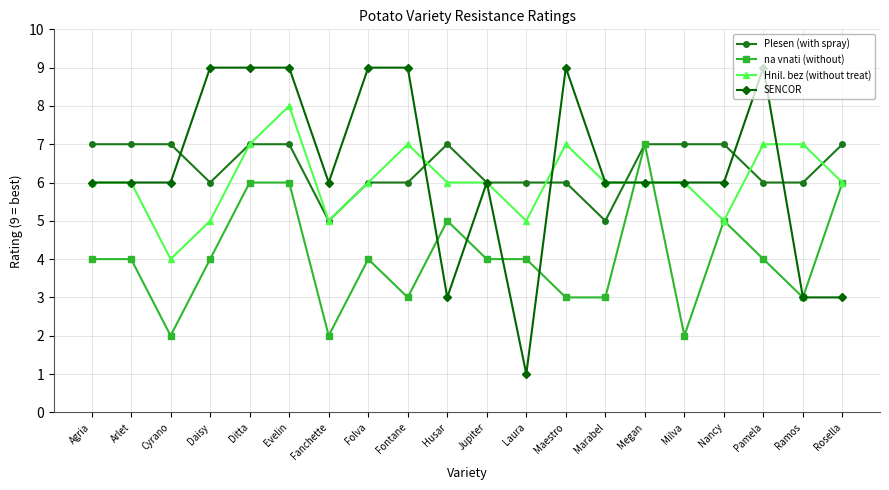

What is the sum of all na vnati (without) values?

81